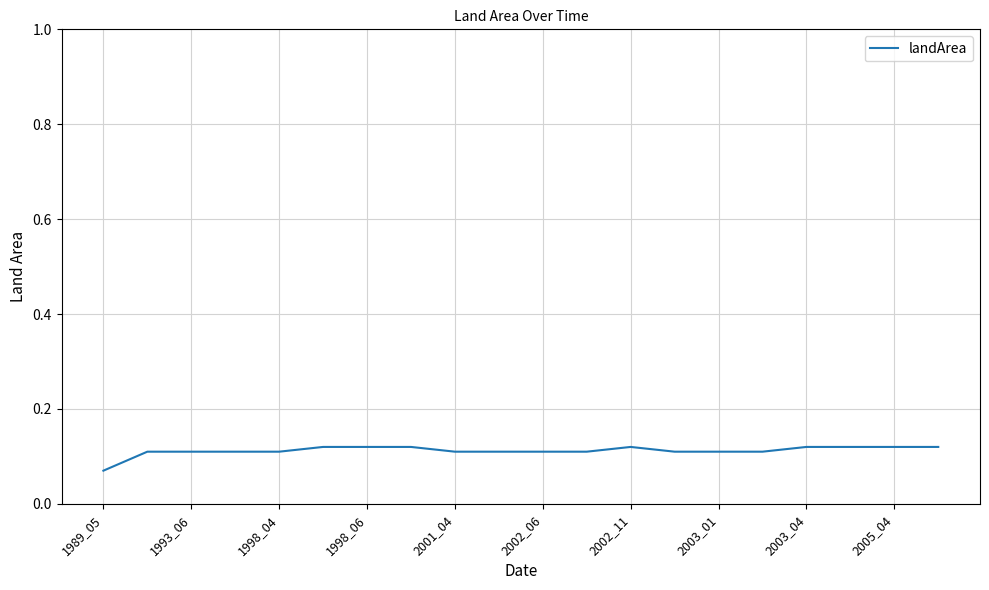

Which category has the lowest value across all series?

1989_05